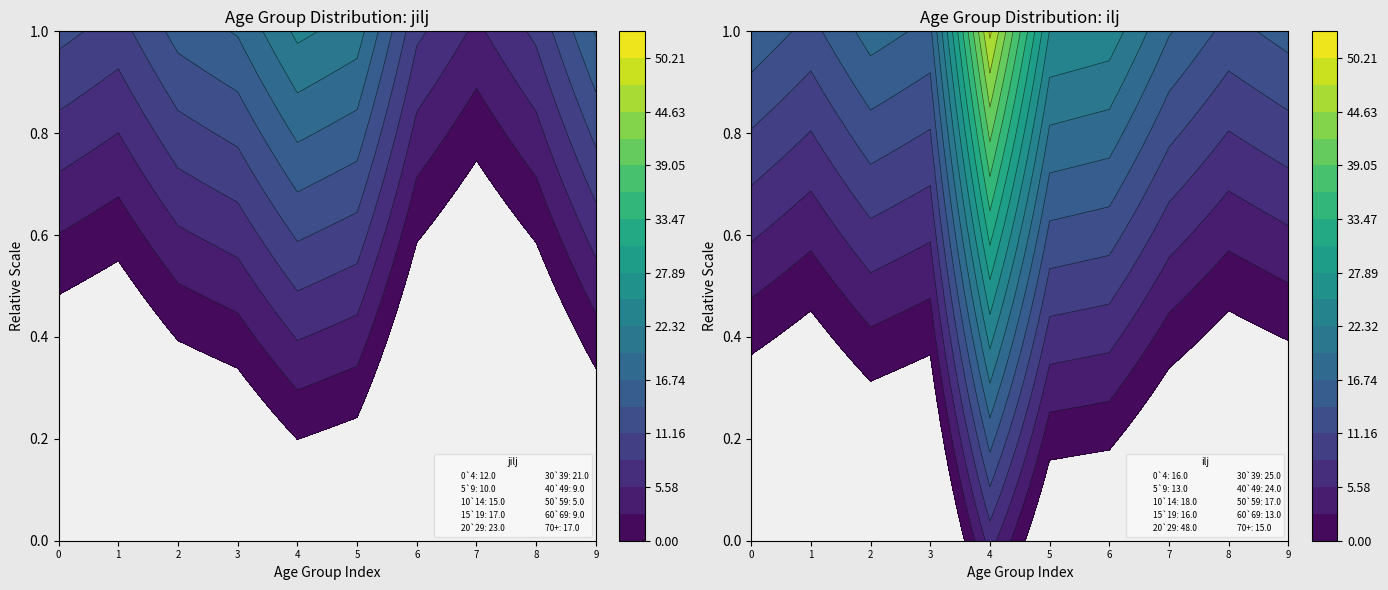

What is the sum of the jilj values at 15`19 and 5`9?

27